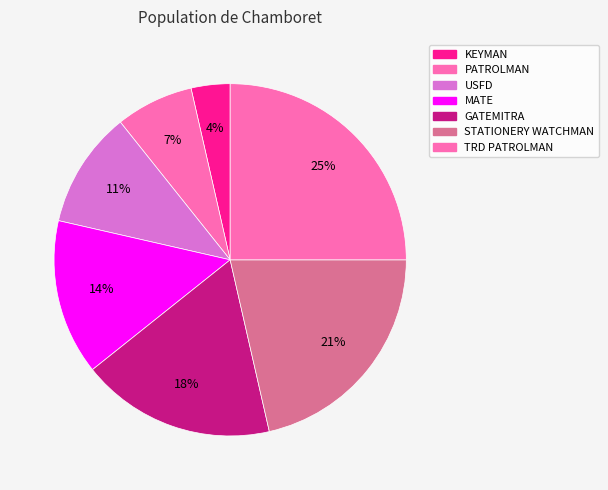

Rank the categories by value from lowest to highest.

KEYMAN, PATROLMAN, USFD, MATE, GATEMITRA, STATIONERY WATCHMAN, TRD PATROLMAN